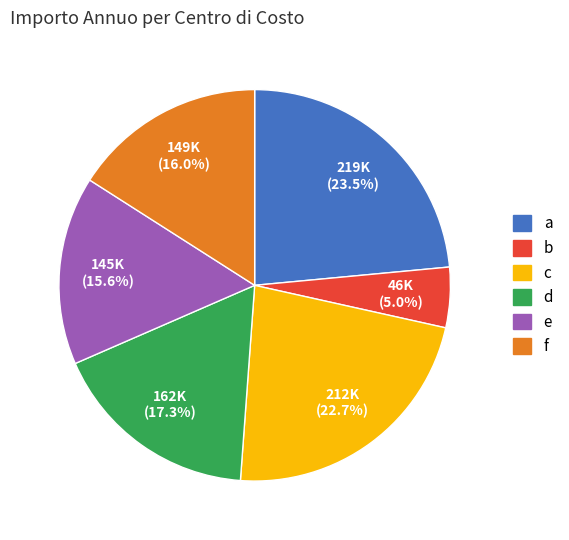

Is b the majority of the pie?

No